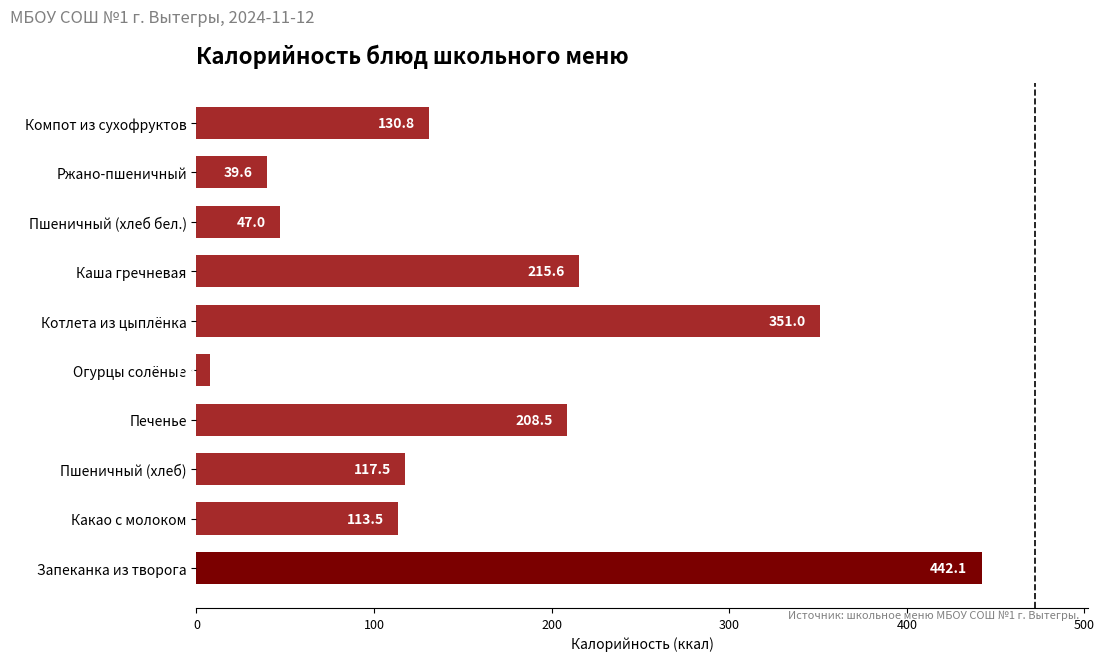

Reading top to bottom, list all the values displayed in this chart.

130.8	39.6	47.0	215.6	351.0	7.8	208.5	117.5	113.5	442.1